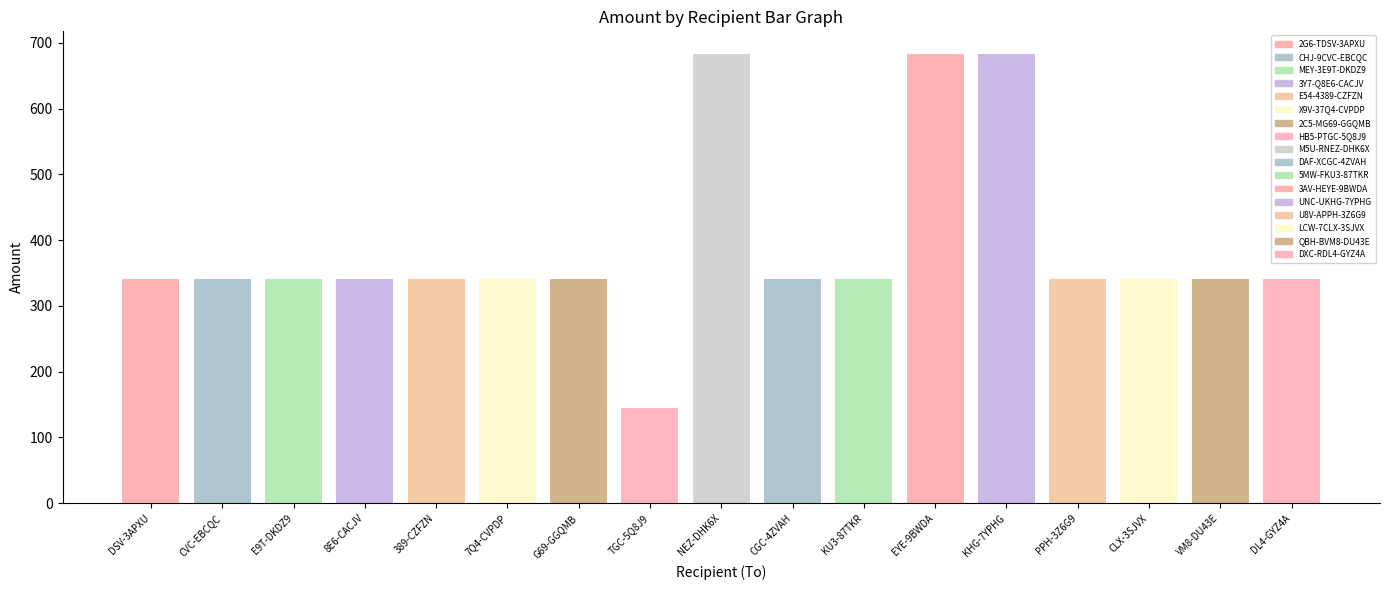

Reading right to left, transcribe all the data shown in this chart.

S-2U6W-RDXC-RDL4-GYZ4A=341.2	S-CZVE-UQBH-BVM8-DU43E=341.2	S-NXAW-TLCW-7CLX-3SJVX=341.2	S-BQKK-2U8V-APPH-3Z6G9=341.2	S-KF59-5UNC-UKHG-7YPHG=683.3	S-AS8M-Q3AV-HEYE-9BWDA=683.3	S-KVTM-H5MW-FKU3-87TKR=341.2	S-U9DW-WDAF-XCGC-4ZVAH=341.2	S-JES7-EM5U-RNEZ-DHK6X=683.3	S-QHCJ-9HB5-PTGC-5Q8J9=144.7	S-QWFZ-S2C5-MG69-GGQMB=341.2	S-NFDU-CX9V-37Q4-CVPDP=341.2	S-SBSC-6E54-4389-CZFZN=341.2	S-H4N7-J3Y7-Q8E6-CACJV=341.2	S-GD4M-6MEY-3E9T-DKDZ9=341.2	S-B6Y3-ECHJ-9CVC-EBCQC=341.2	S-RMSG-D2G6-TDSV-3APXU=341.2